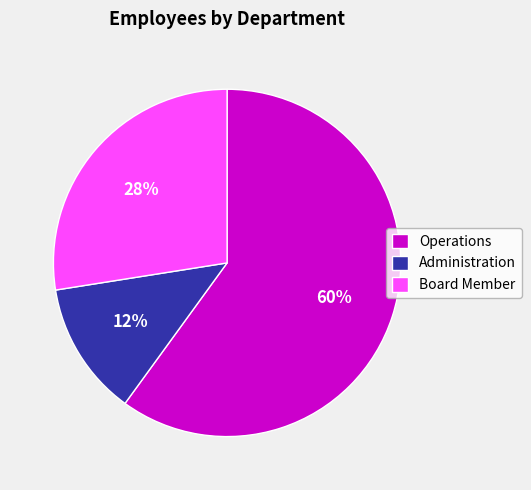

To the nearest percent, what is the difference between the Operations and Board Member slice percentages?

32%